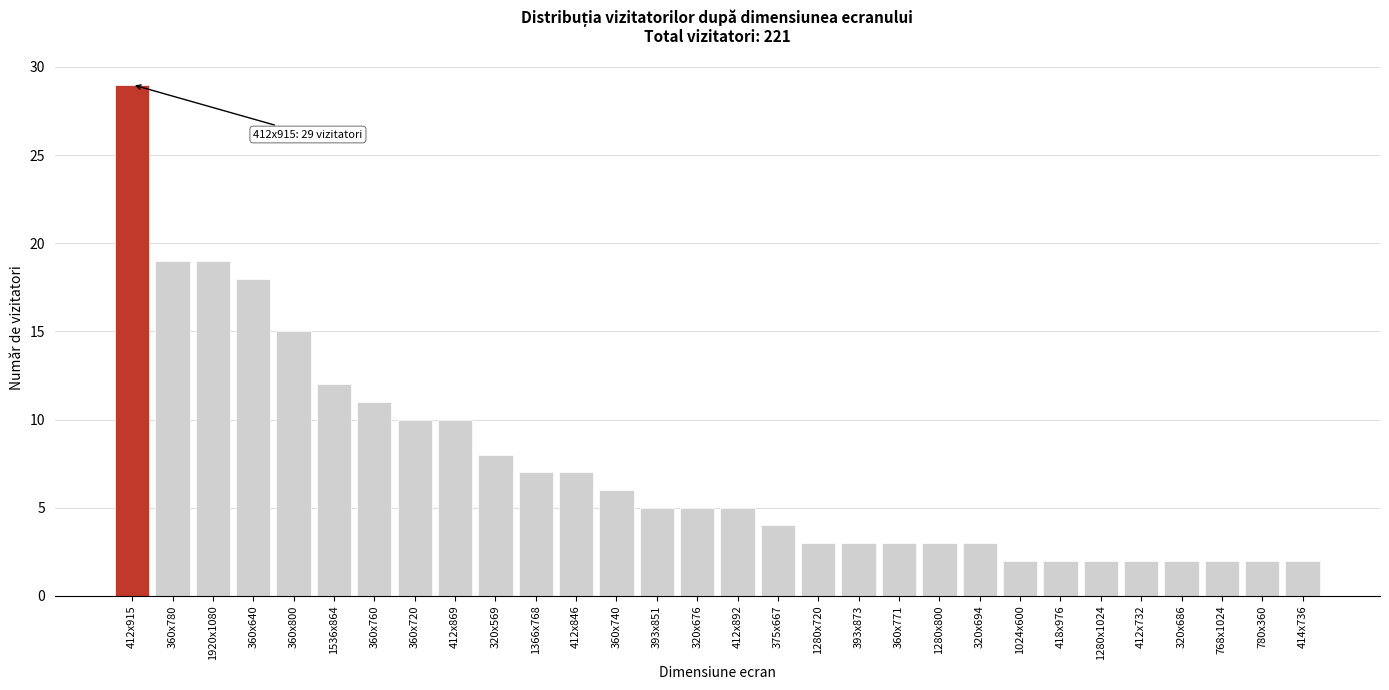

Reading left to right, what are all the values shown in this chart?

412x915=29	360x780=19	1920x1080=19	360x640=18	360x800=15	1536x864=12	360x760=11	360x720=10	412x869=10	320x569=8	1366x768=7	412x846=7	360x740=6	393x851=5	320x676=5	412x892=5	375x667=4	1280x720=3	393x873=3	360x771=3	1280x800=3	320x694=3	1024x600=2	418x976=2	1280x1024=2	412x732=2	320x686=2	768x1024=2	780x360=2	414x736=2